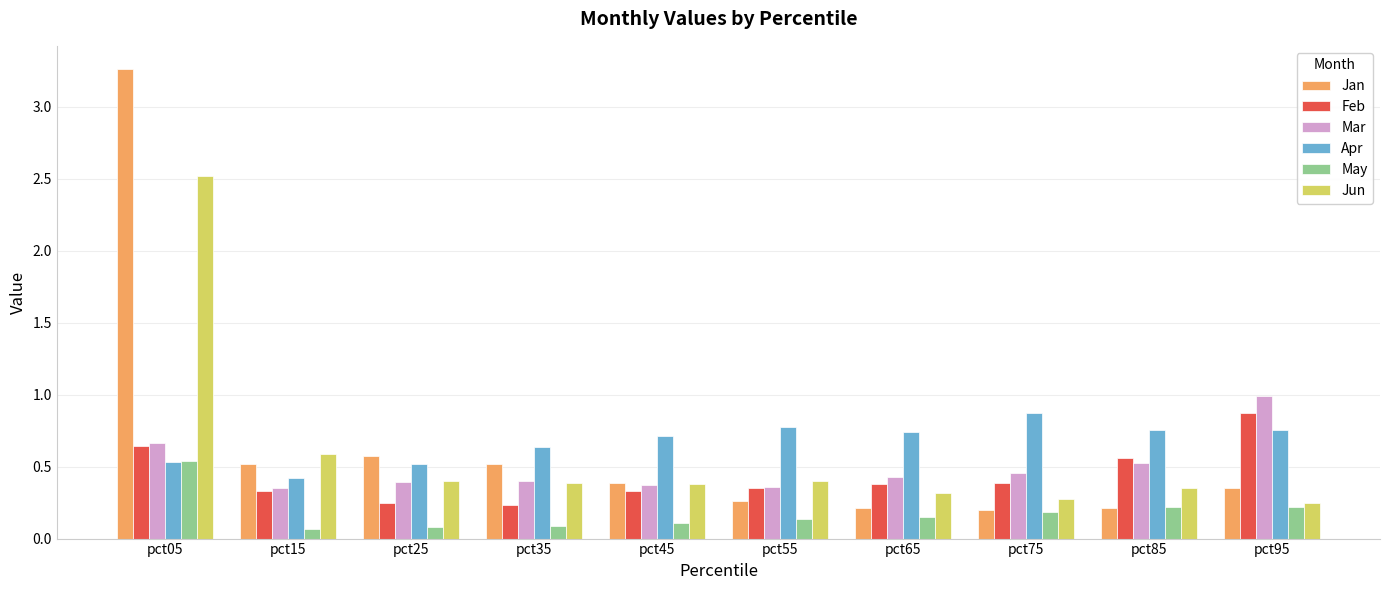

What is the sum of the Apr values at pct65 and pct05?

1.3